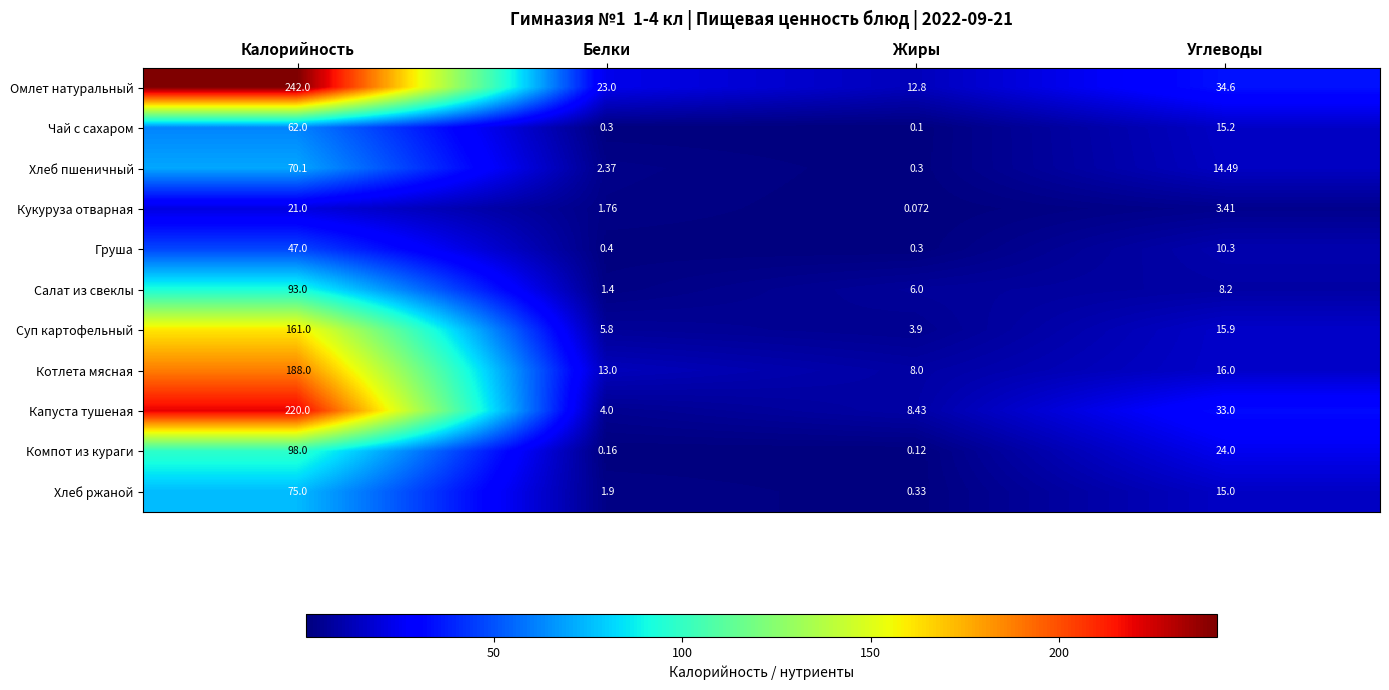

Is the value of Компот из кураги at Углеводы greater than the value of Хлеб пшеничный at Углеводы?

Yes